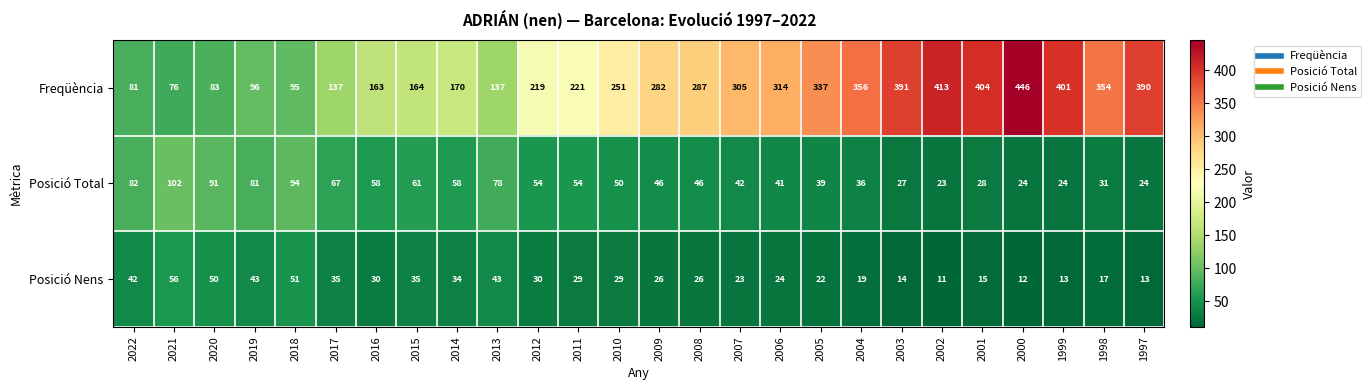

What is the difference between the maximum and second lowest values in the Freqüència series?

365